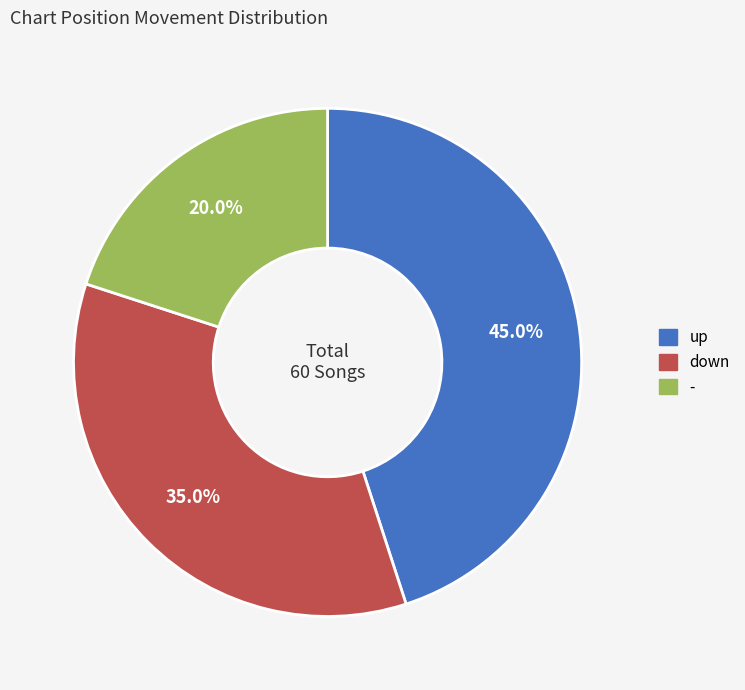

To the nearest percent, what is the average slice percentage?

33%